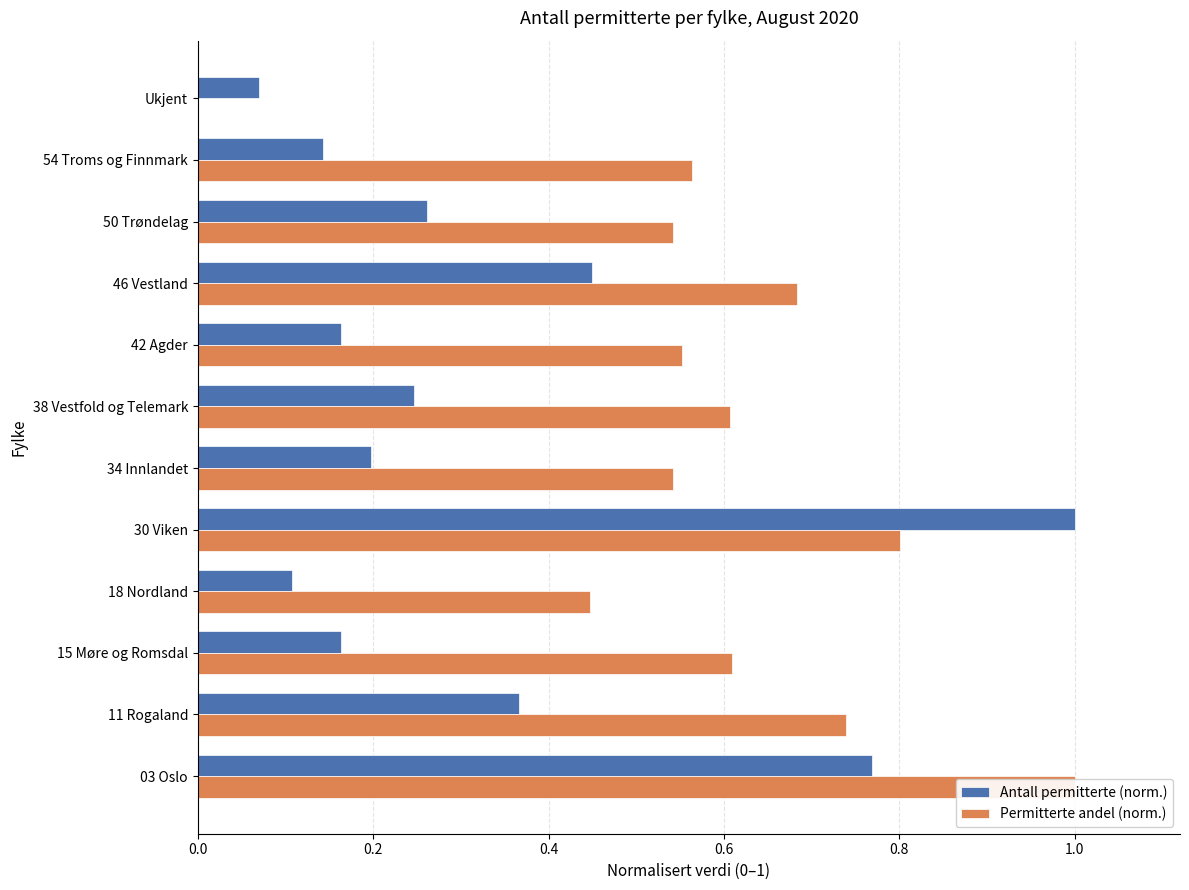

Between 18 Nordland and 38 Vestfold og Telemark, which series saw the biggest shift?

Permitterte andel (norm.)